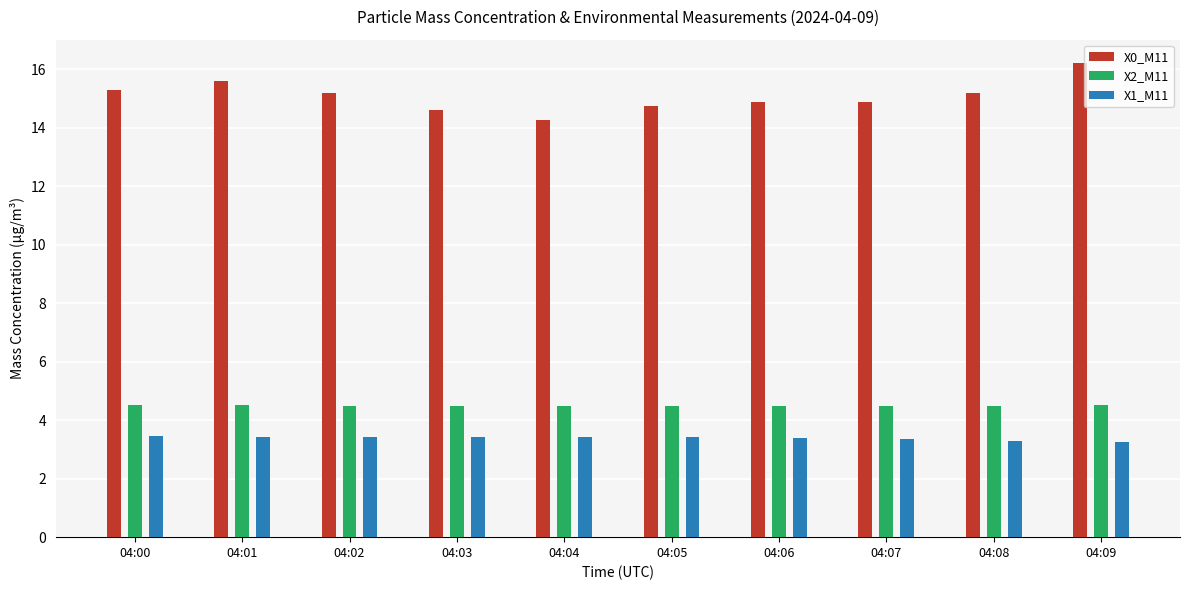

Is the value of X0_M11 at 04:02 greater than the value of X1_M11 at 04:00?

Yes